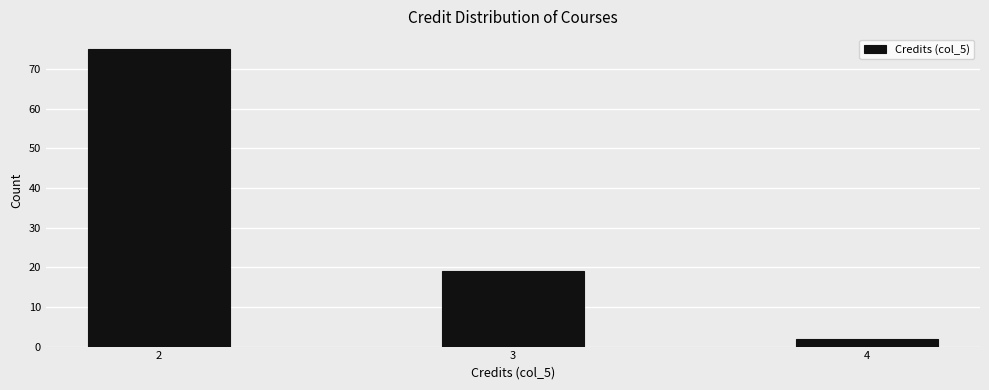

Reading right to left, what are all the values shown in this chart?

4=2	3=19	2=75